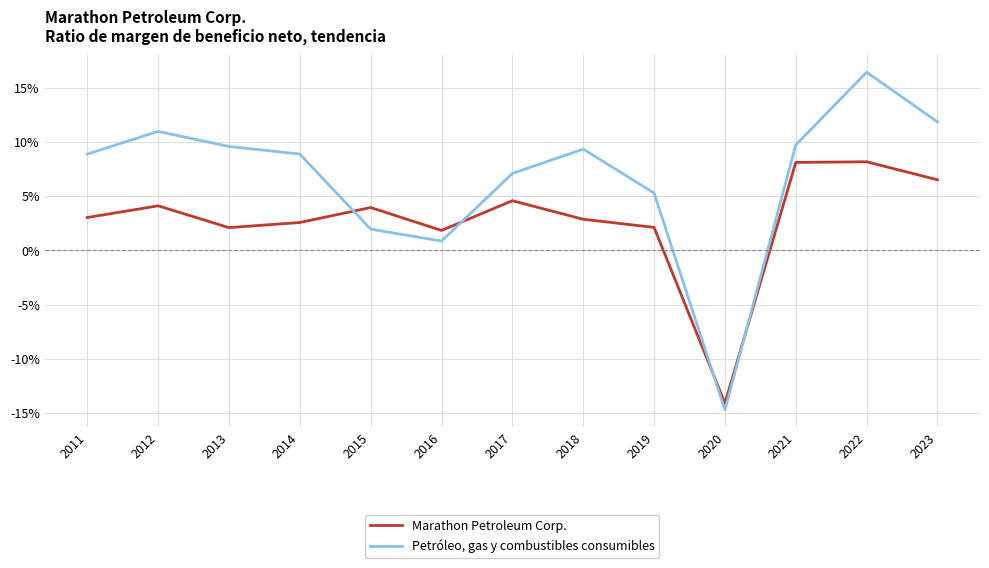

Which series has the largest total across all categories?

Petróleo, gas y combustibles consumibles